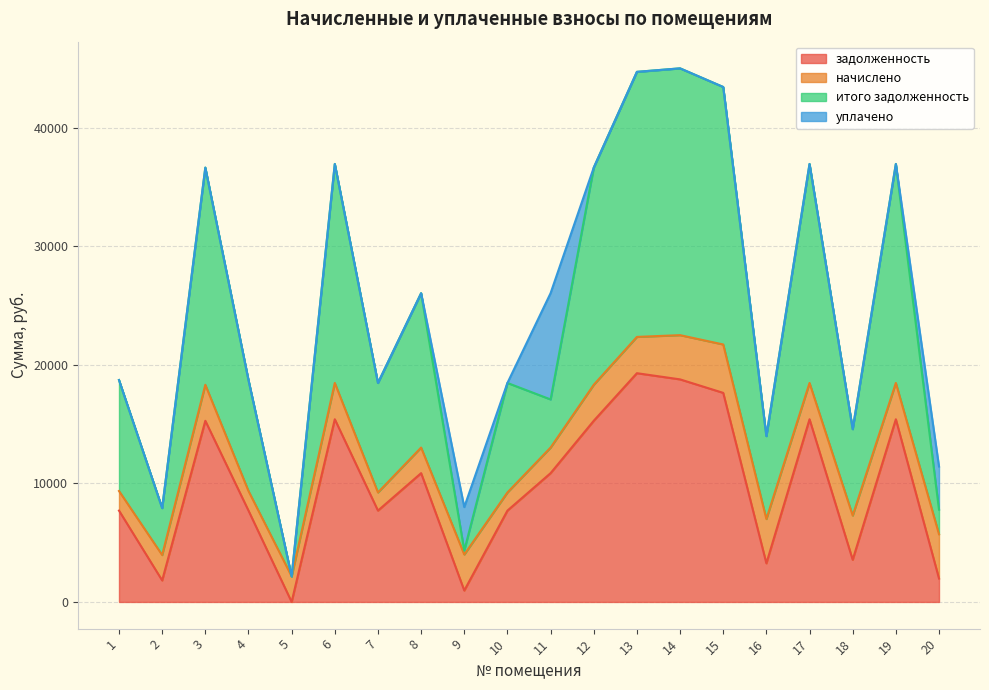

Where is the first local maximum for итого задолженность?

3